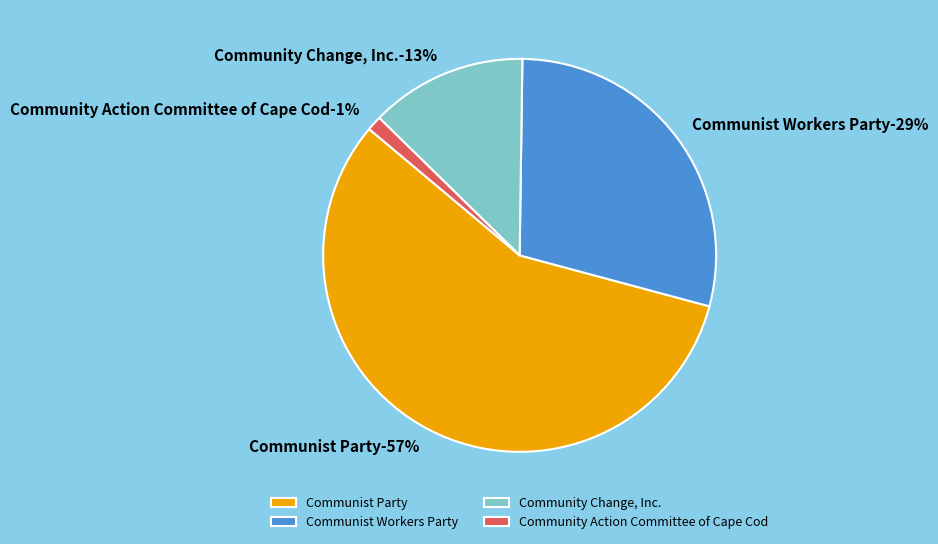

Does Communist Party represent more than half of the total?

Yes